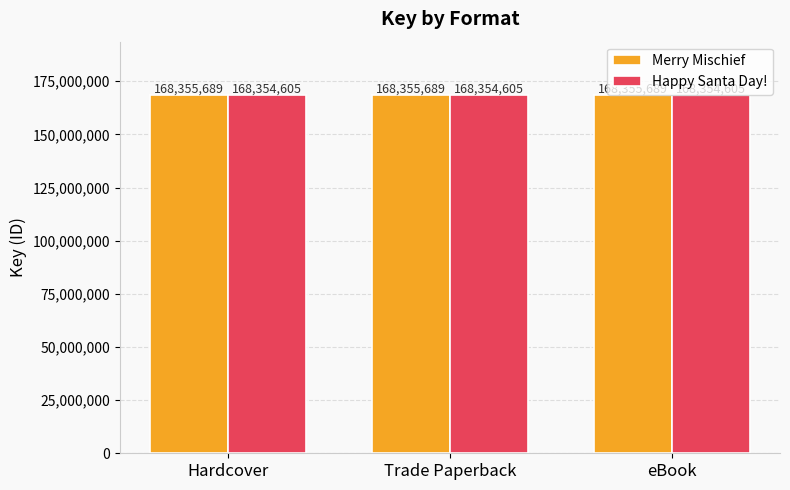

Reading left to right, list all the values displayed in this chart.

Merry Mischief: 168355689	168355689	168355689
Happy Santa Day!: 168354605	168354605	168354605